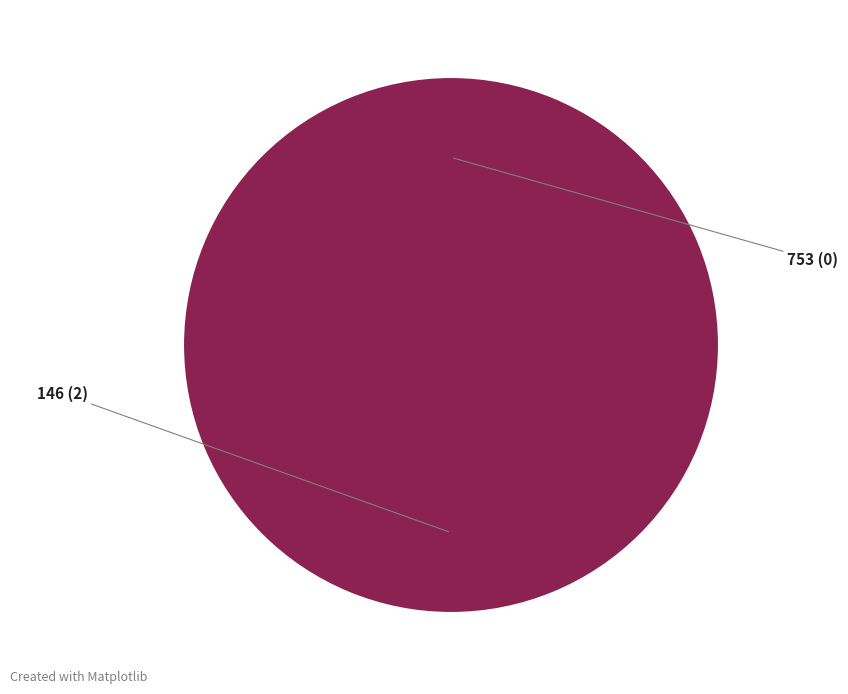

True or false: 753 accounts for 10% of the total.

False